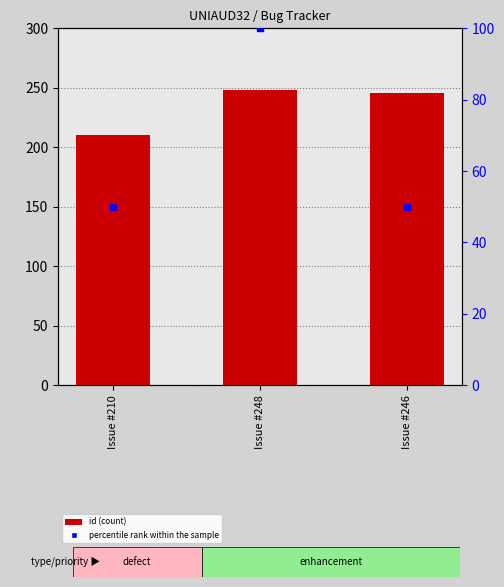

At how many categories does at least one series exceed 155?

3